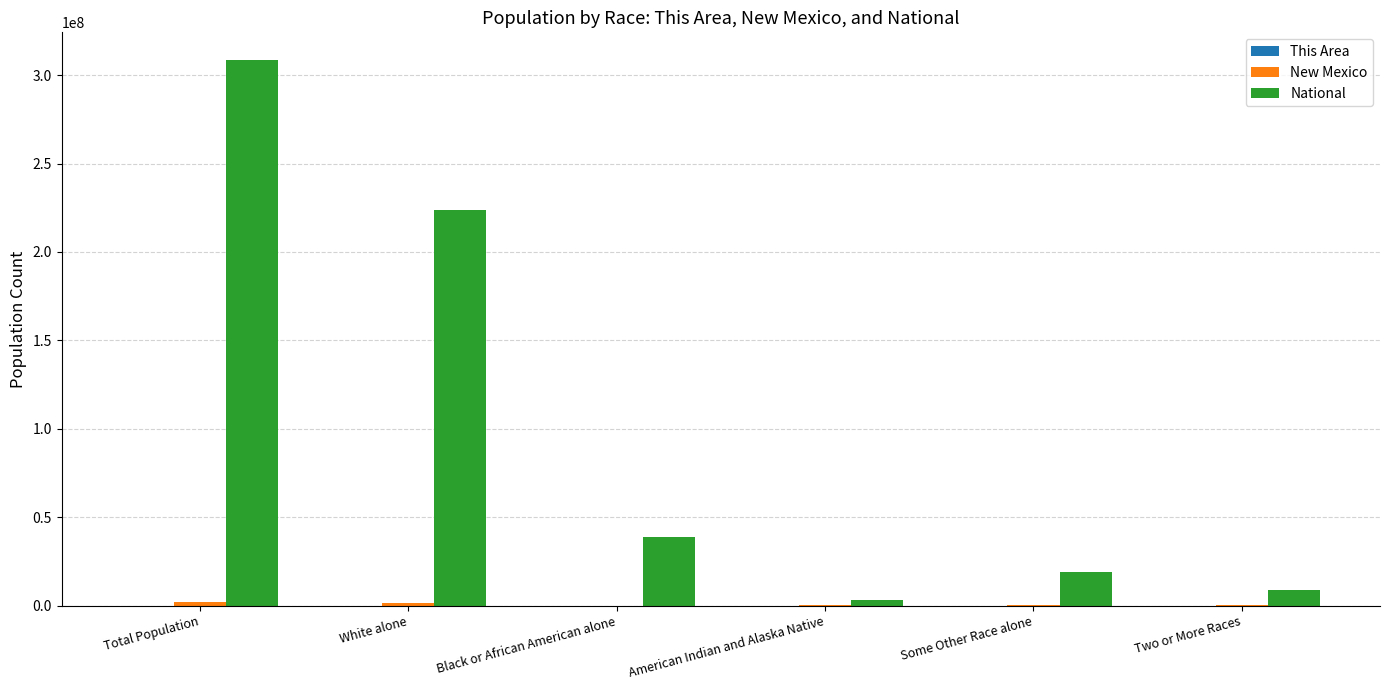

At which category is the sum across all series the highest?

Total Population